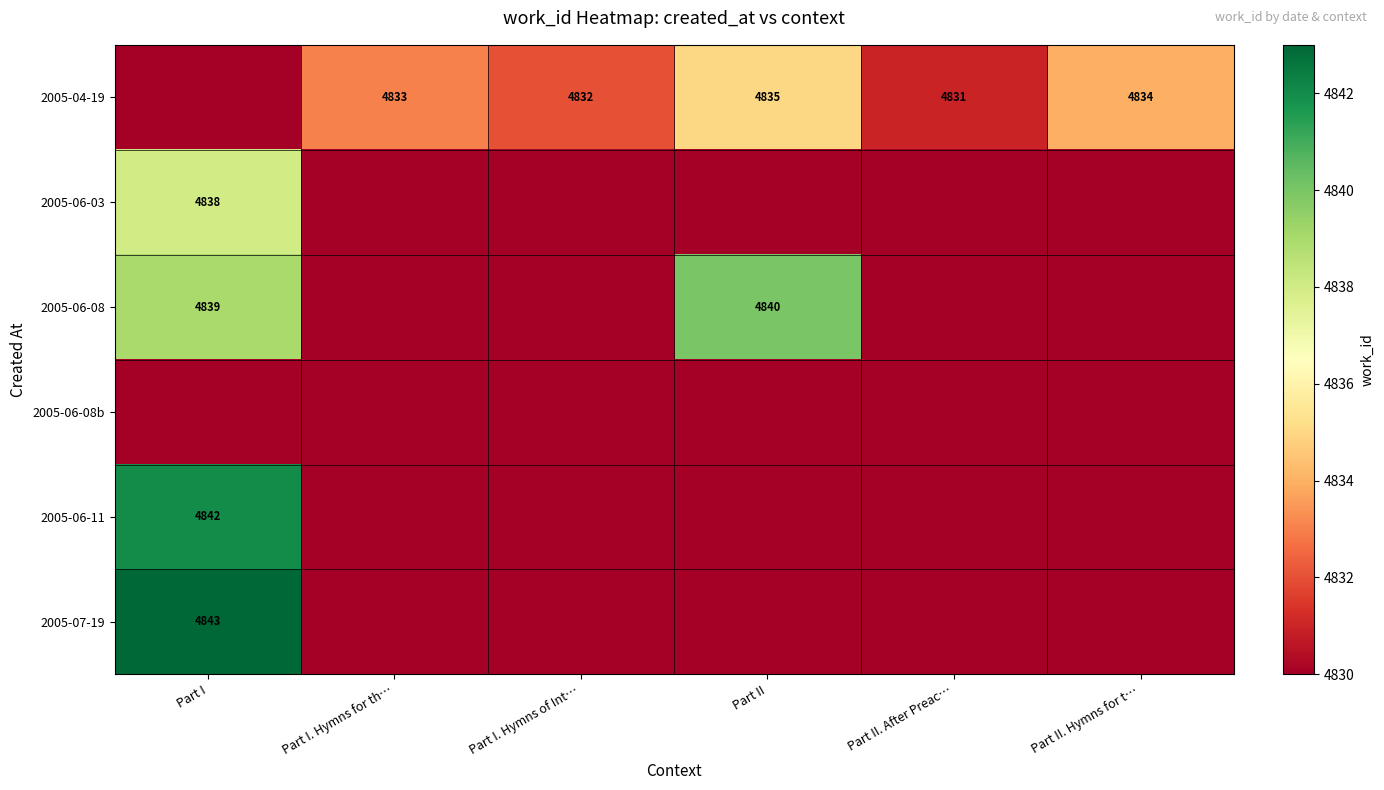

The value of 2005-04-19 at Part I. Hymns for th… is 4833. True or false?

True